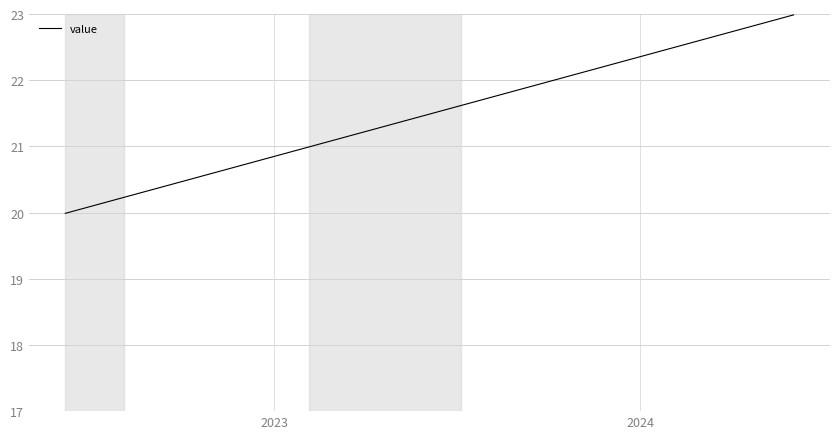

What is the minimum value shown in the chart?

20.0